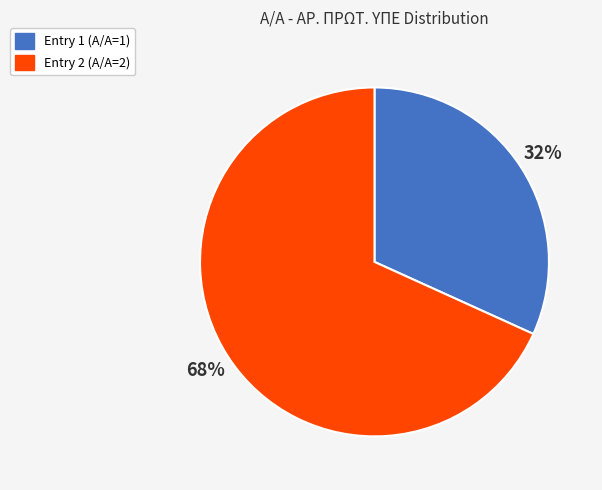

To the nearest percent, what percentage of the pie is Entry 1 (Α/Α=1)?

32%